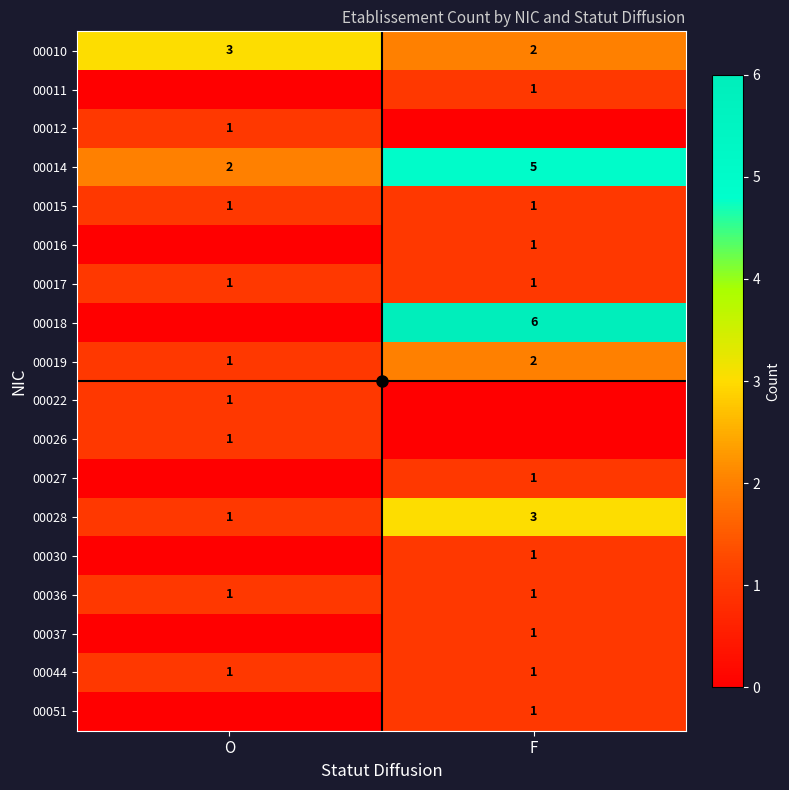

What is the approximate value of 00010 at O?

3